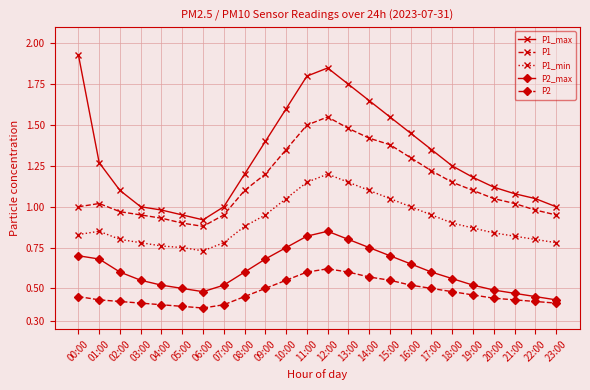

In P1_max, how many points are higher than both neighbors (excluding endpoints)?

1